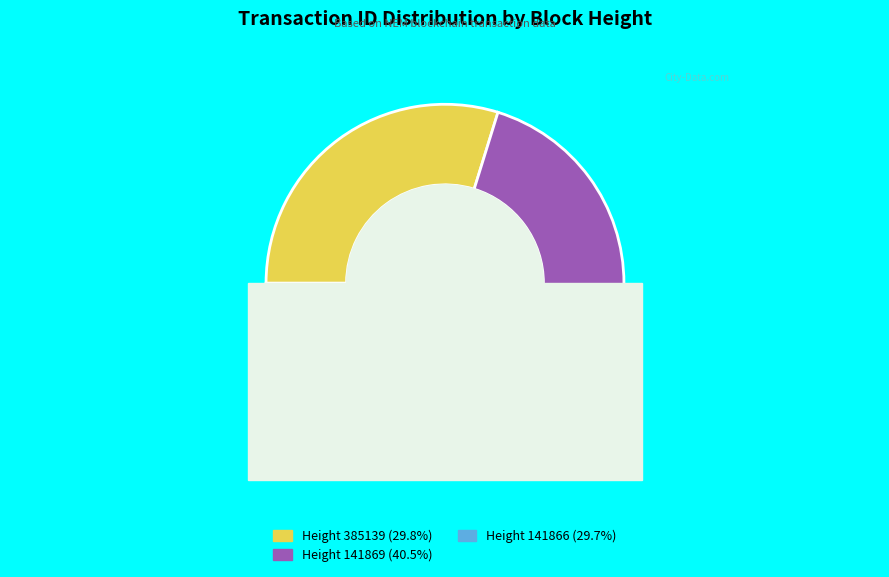

Is 141869 the majority of the pie?

No